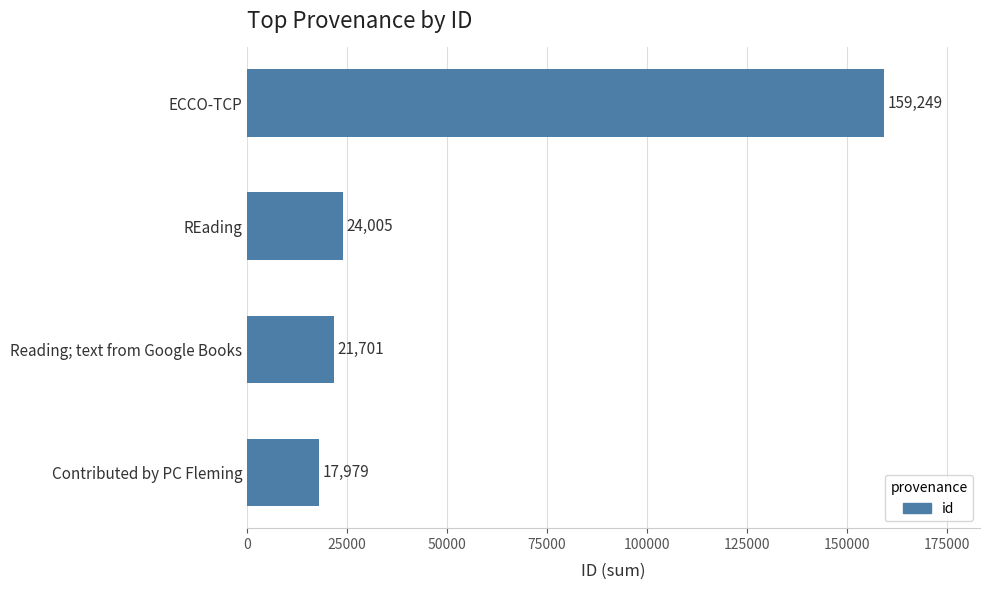

What is the difference between the maximum and minimum values?

141270